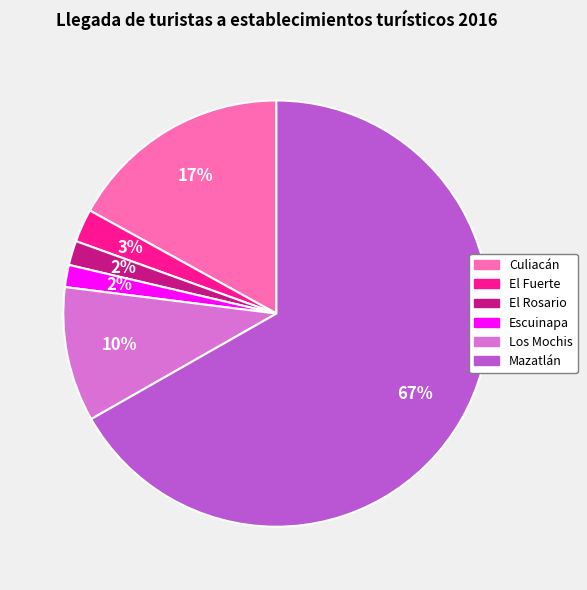

Do El Fuerte and Escuinapa together represent more than half of the pie?

No